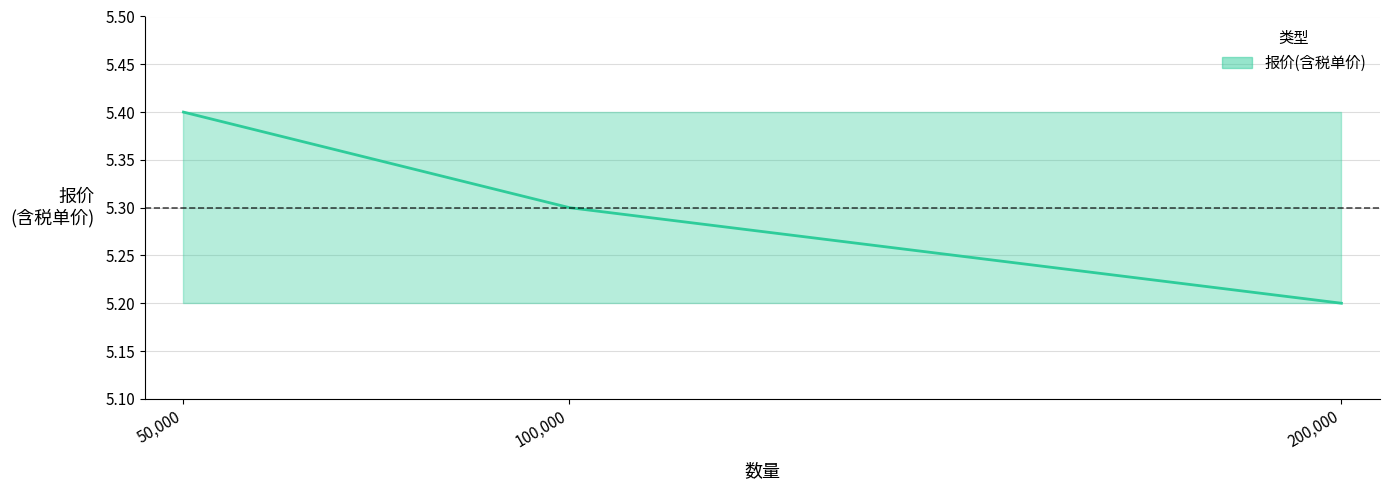

What is the approximate value at 100,000?

5.3